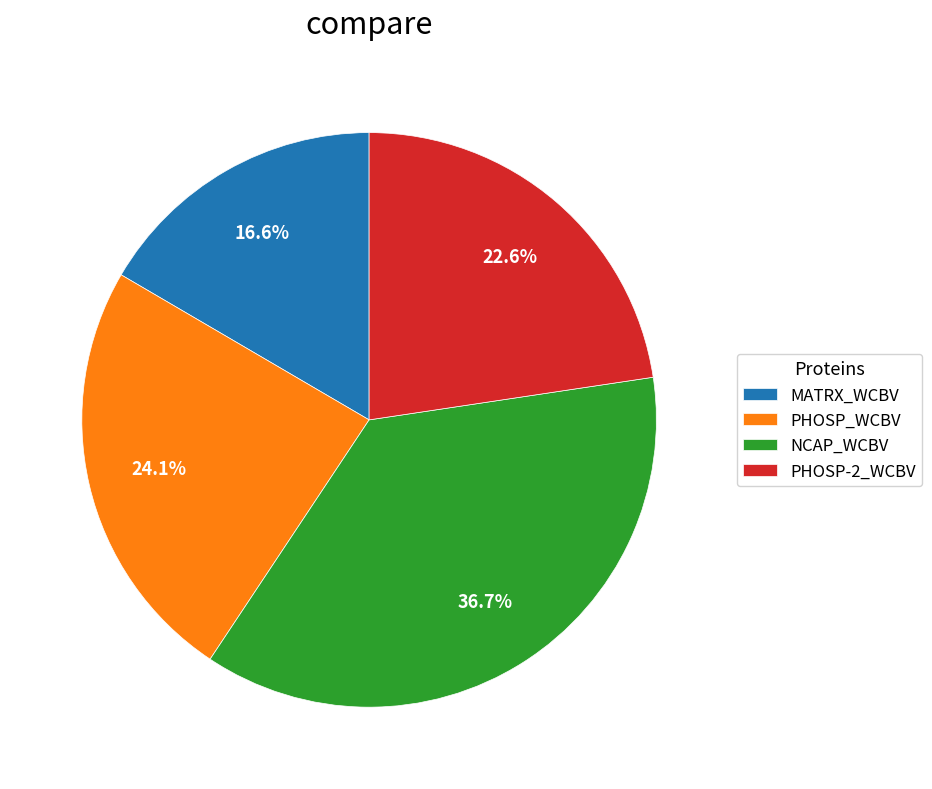

What is the ratio of the value at NCAP_WCBV to the value at PHOSP-2_WCBV?

1.6